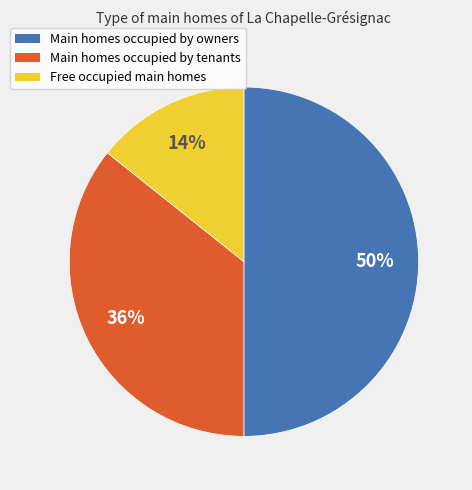

To the nearest percent, what is the difference between the largest and smallest slice percentages?

36%